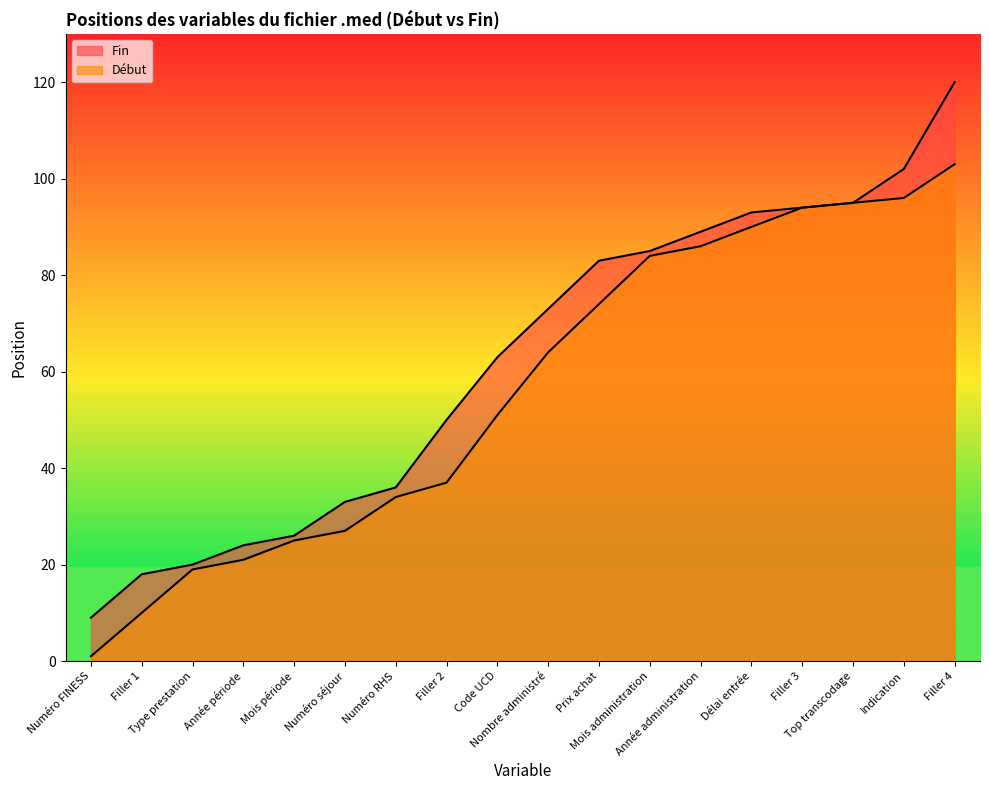

What is the smallest value displayed?

1